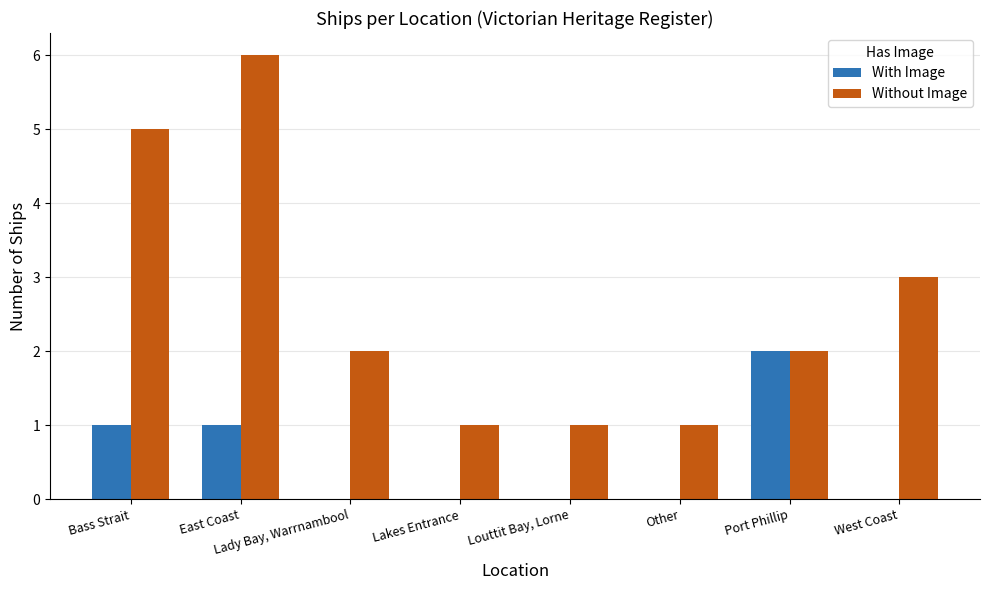

What is the sum of the Without Image values at Other and West Coast?

4